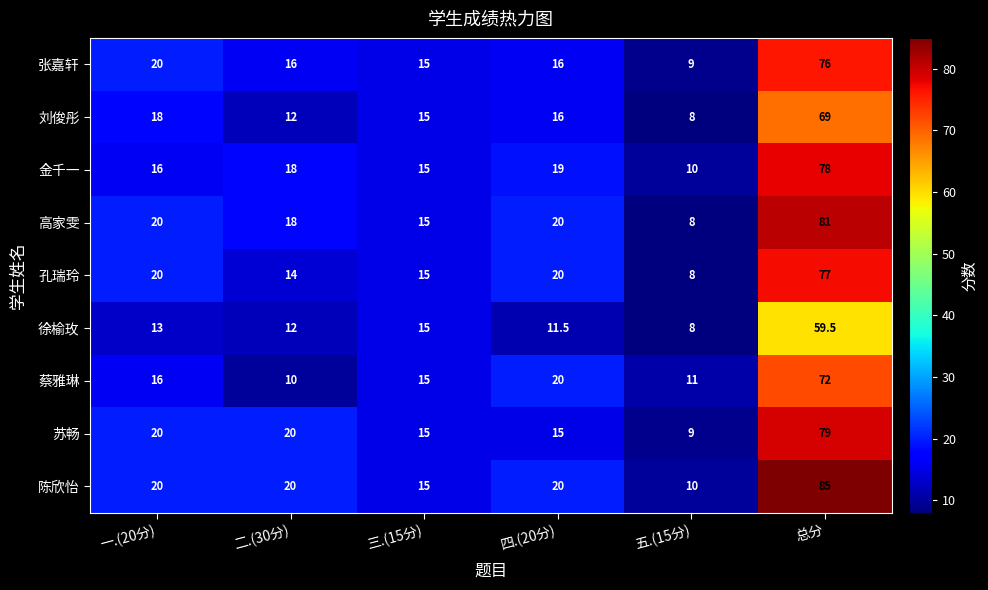

Which category has the highest value in the 高家雯 series?

总分